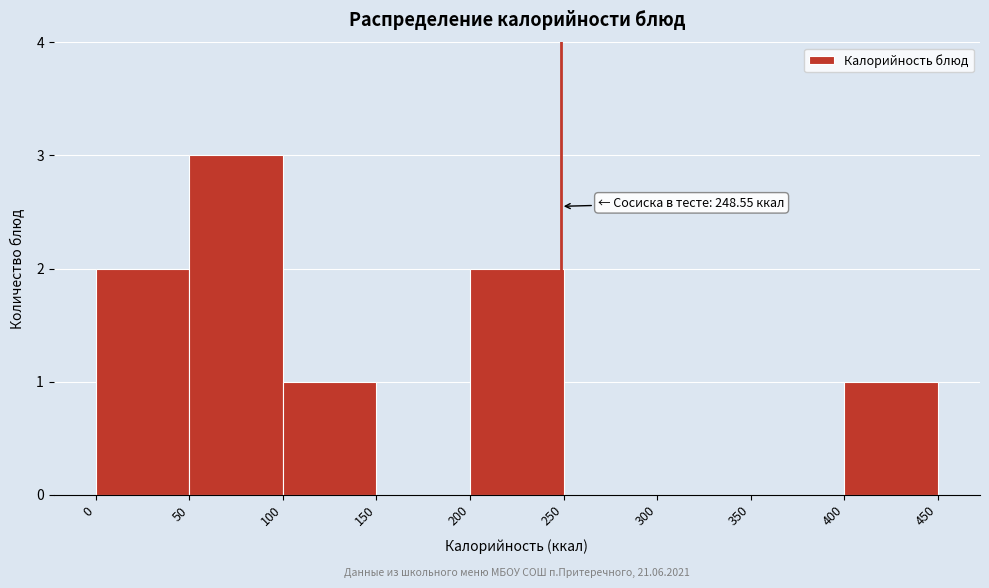

Which range on the x-axis has the tallest bar?

50 to 100